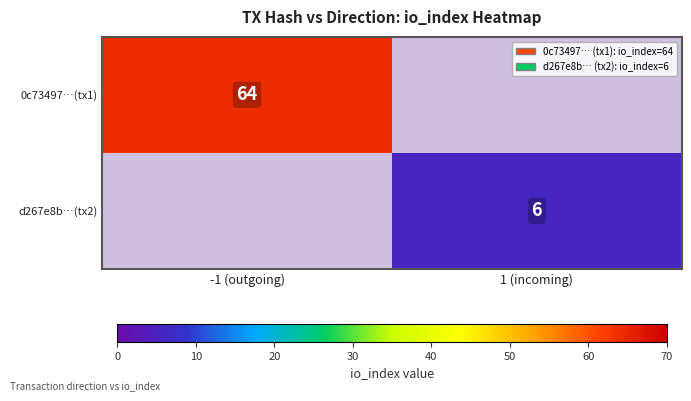

The value of d267e8b…(tx2) at 1 (incoming) is 2. True or false?

False